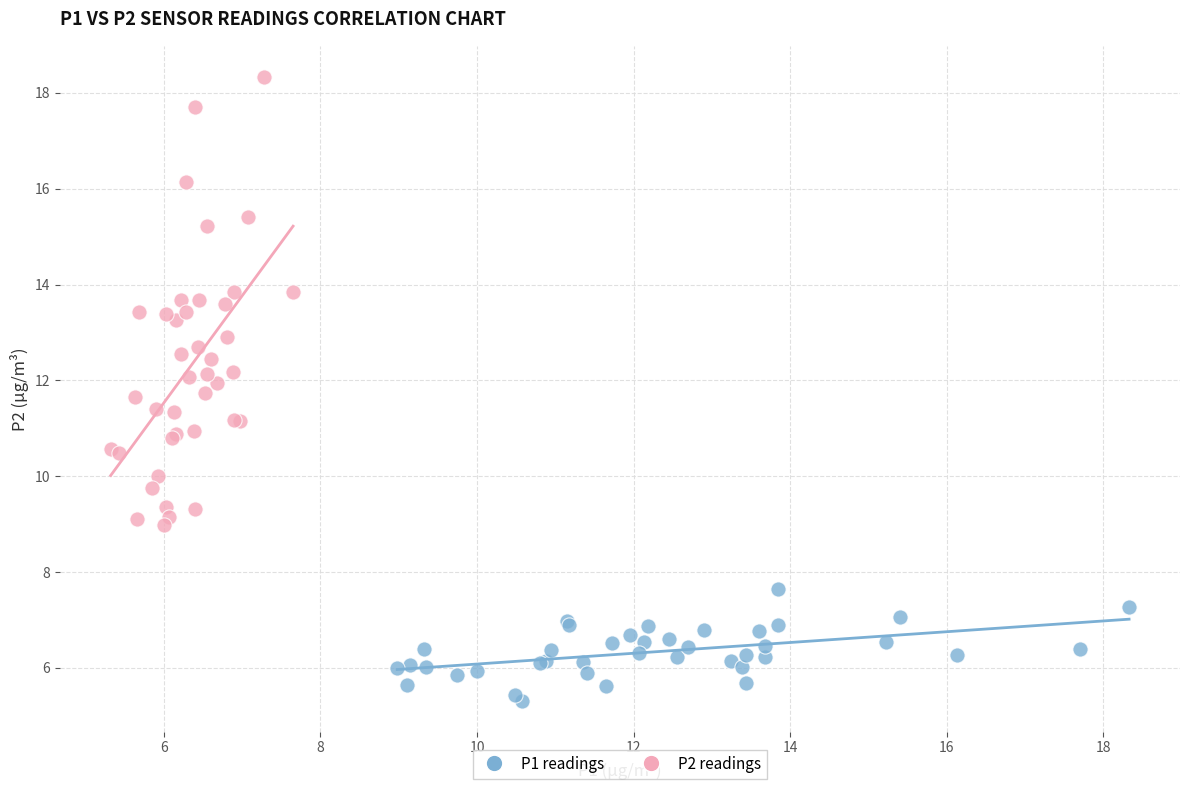

Which series contains the highest Y value?

P2 readings